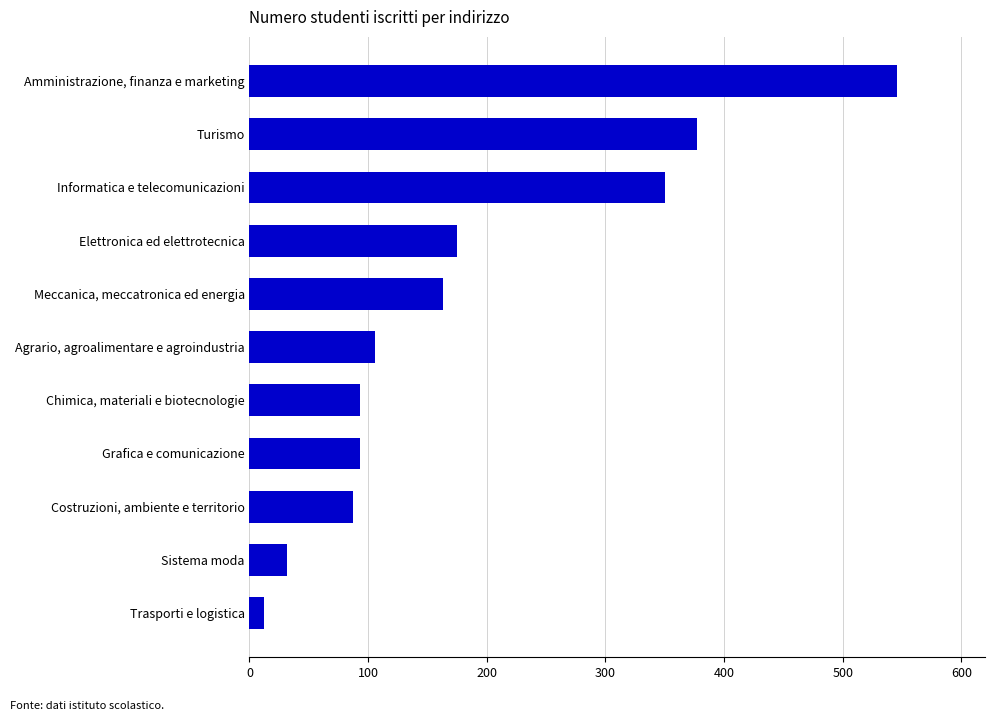

Reading bottom to top, list all the values displayed in this chart.

12	32	87	93	93	106	163	175	350	377	546